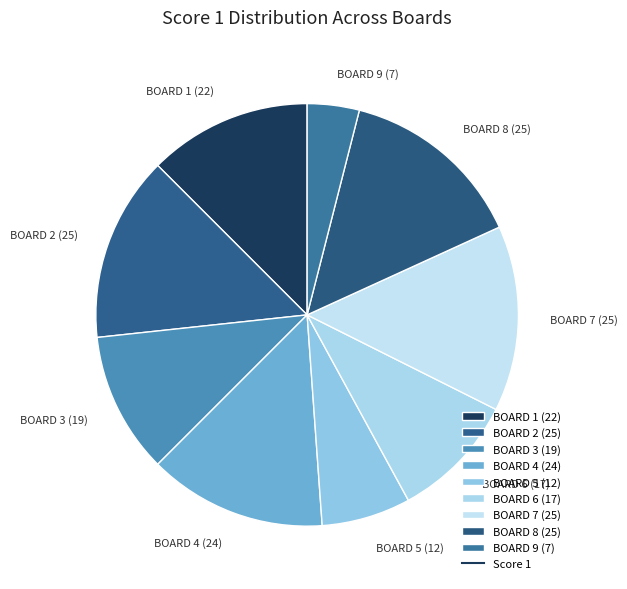

Is the sum of BOARD 5 (12) and BOARD 9 (7) greater than half?

No